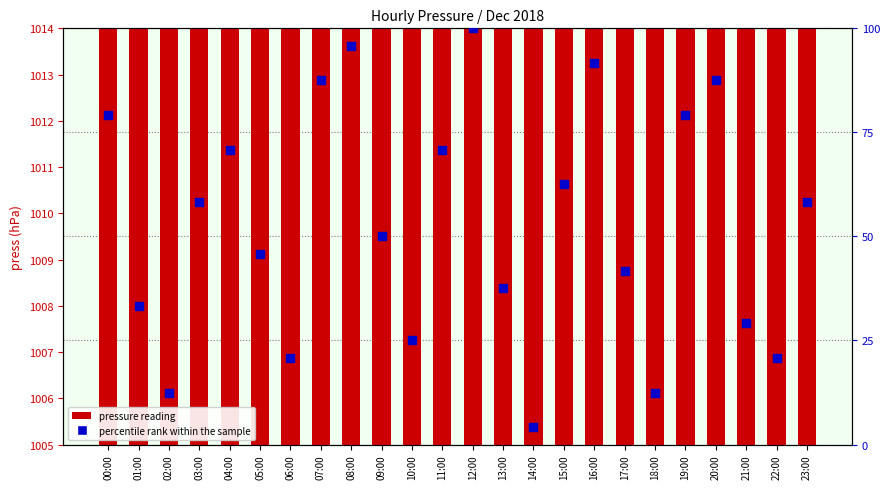

Which series has the largest total across all categories?

pressure reading